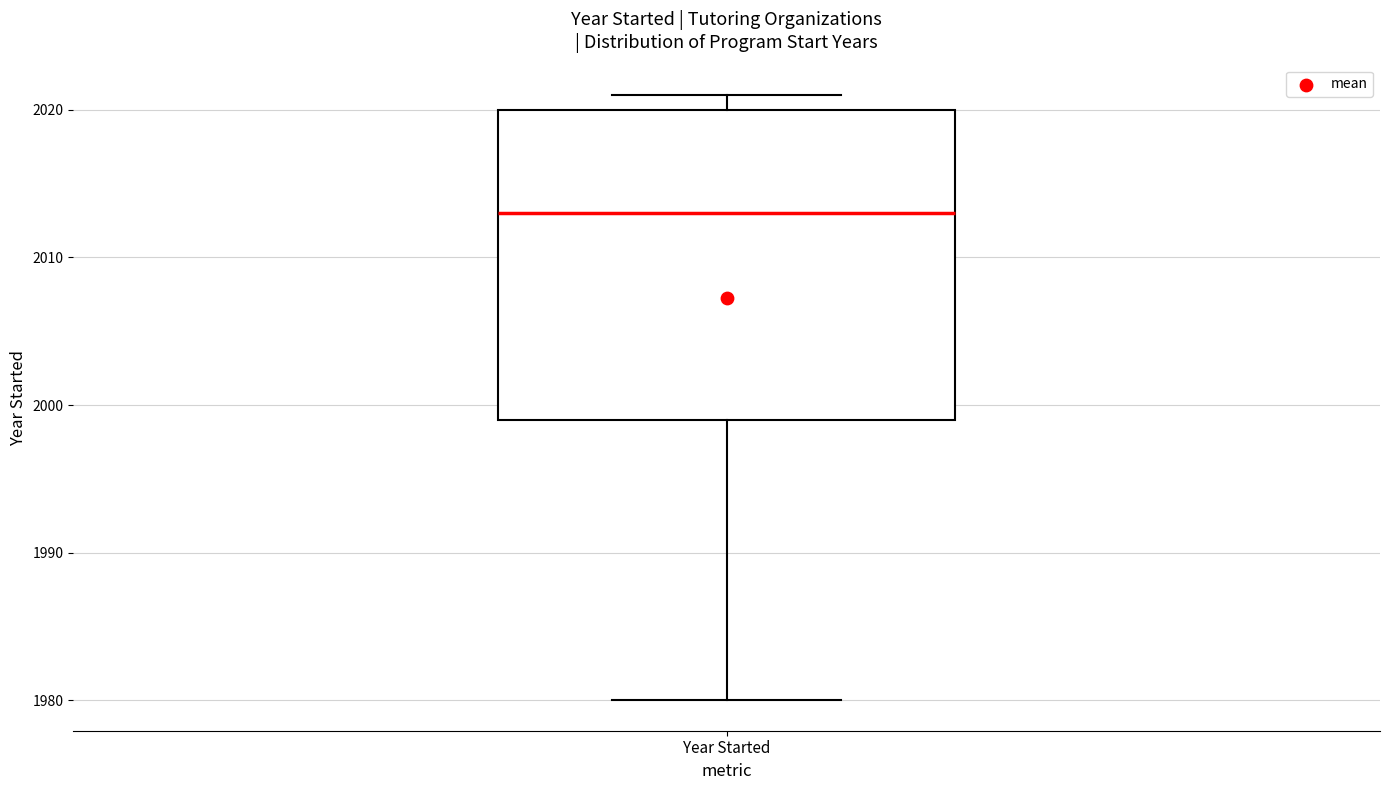

Transcribe this box plot: give where the median line is, the range the box spans, and where the two whiskers end, as read against the y-axis. The values are not printed on the chart, so give them approximately, as read against the axis.

median 2013, box 1999 to 2020, whiskers 1980 to 2021